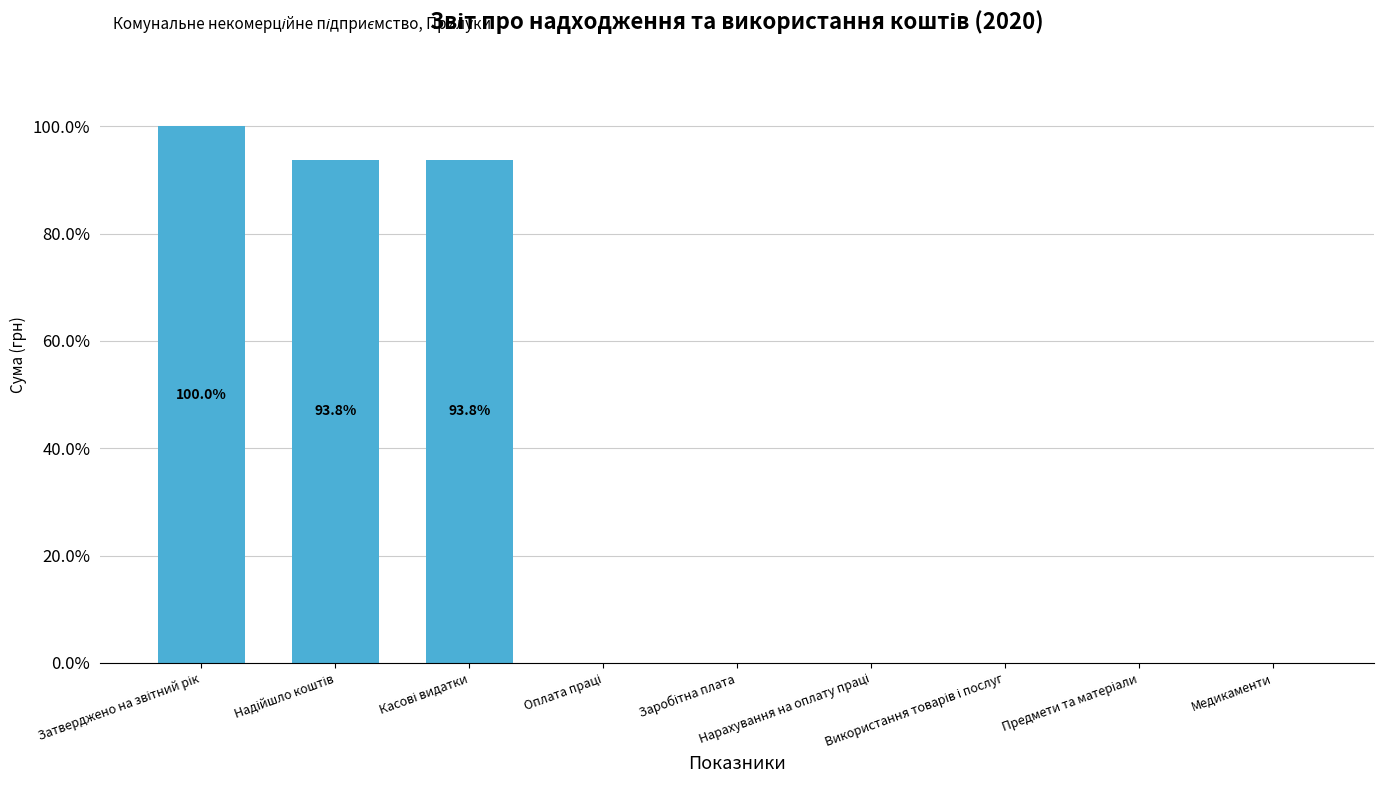

What is the greatest value displayed?

100.0